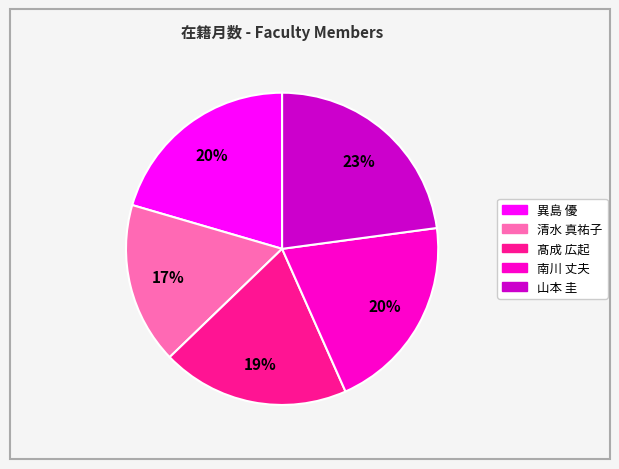

Approximately how many times larger is the value at 異島 優 compared to 山本 圭?

0.9